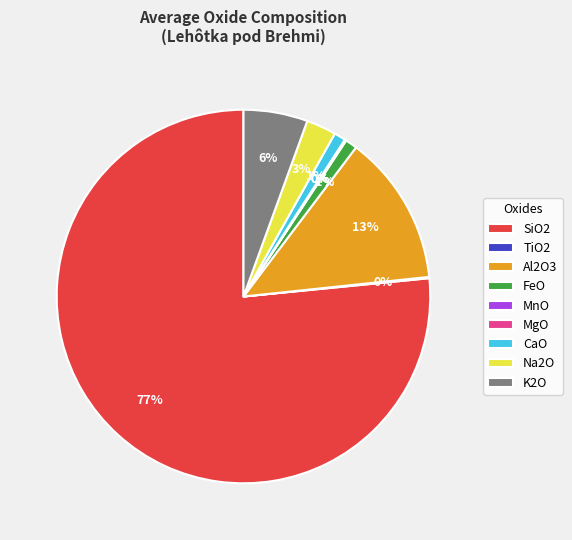

What is the largest slice in the pie chart?

SiO2